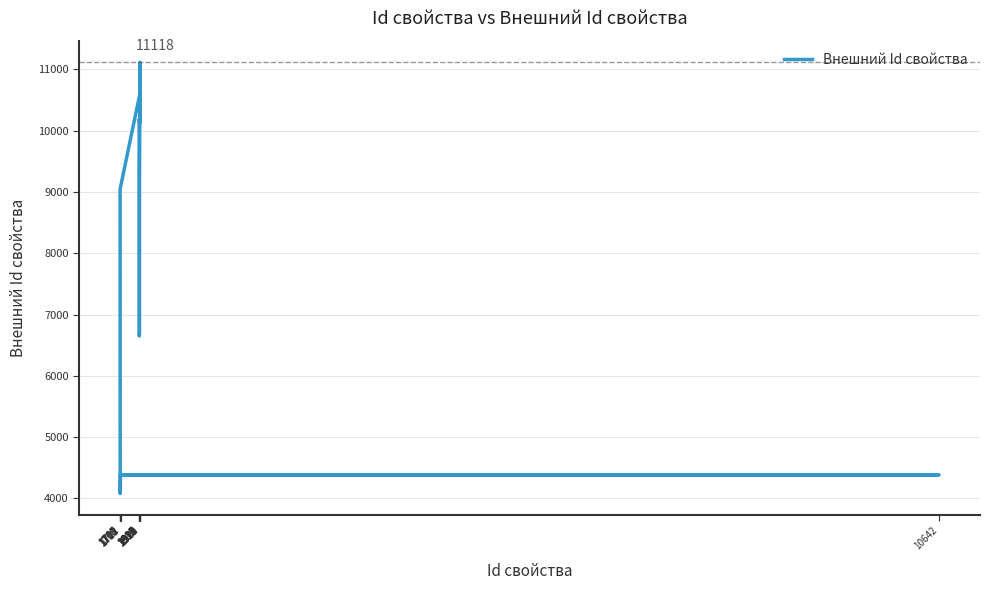

Where is the data nearest to the value 7599?

1918